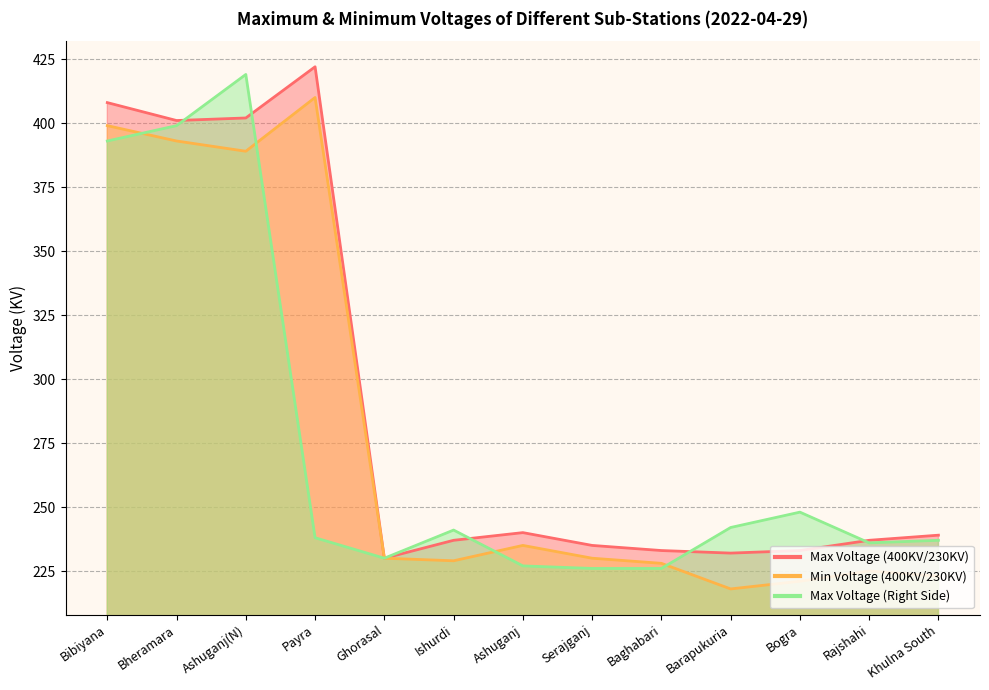

In Max Voltage (Right Side), how many points are lower than both neighbors (excluding endpoints)?

2